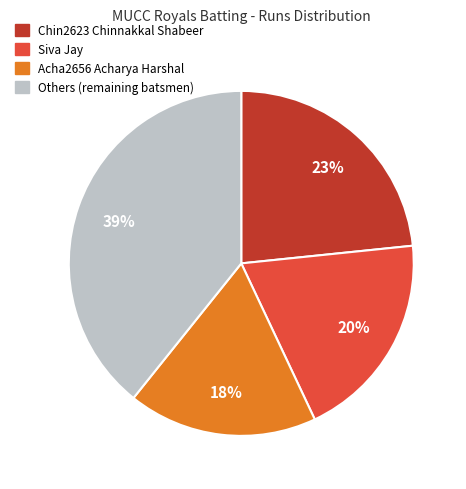

To the nearest percent, what is the difference between the largest and smallest slice percentages?

21%